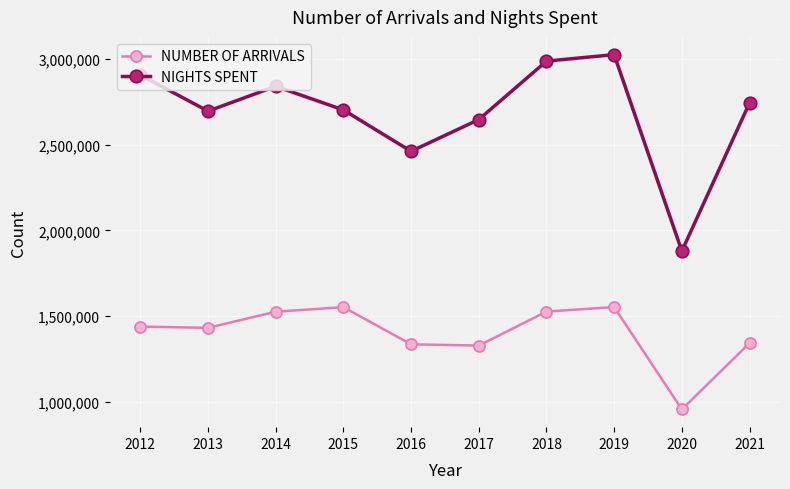

What is the maximum value shown in the chart?

3024704